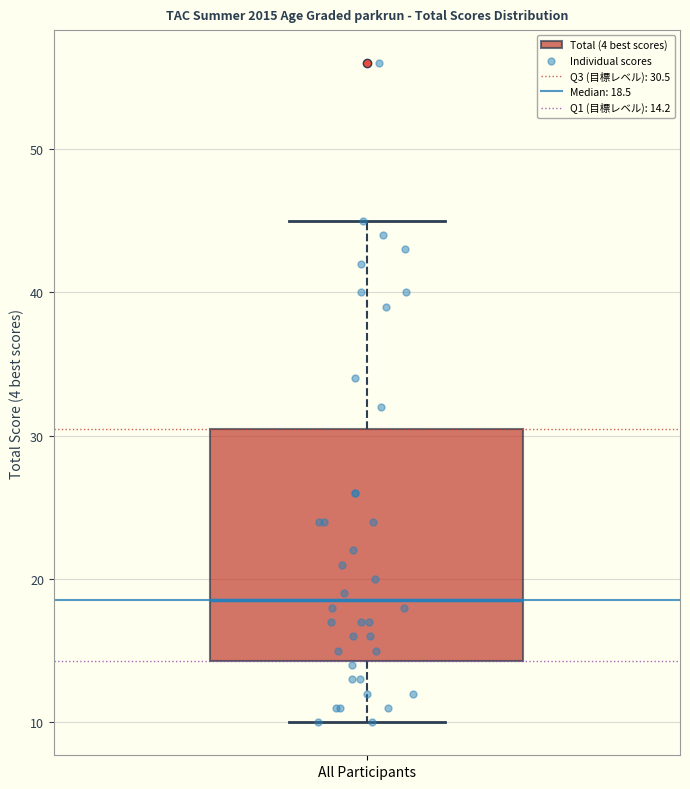

Read this box plot against the y-axis: the position of the median line, the range covered by the box, and the ends of both whiskers. The values are not printed on the chart, so give them approximately, as read against the axis.

median 19, box 14 to 31, whiskers 10 to 45